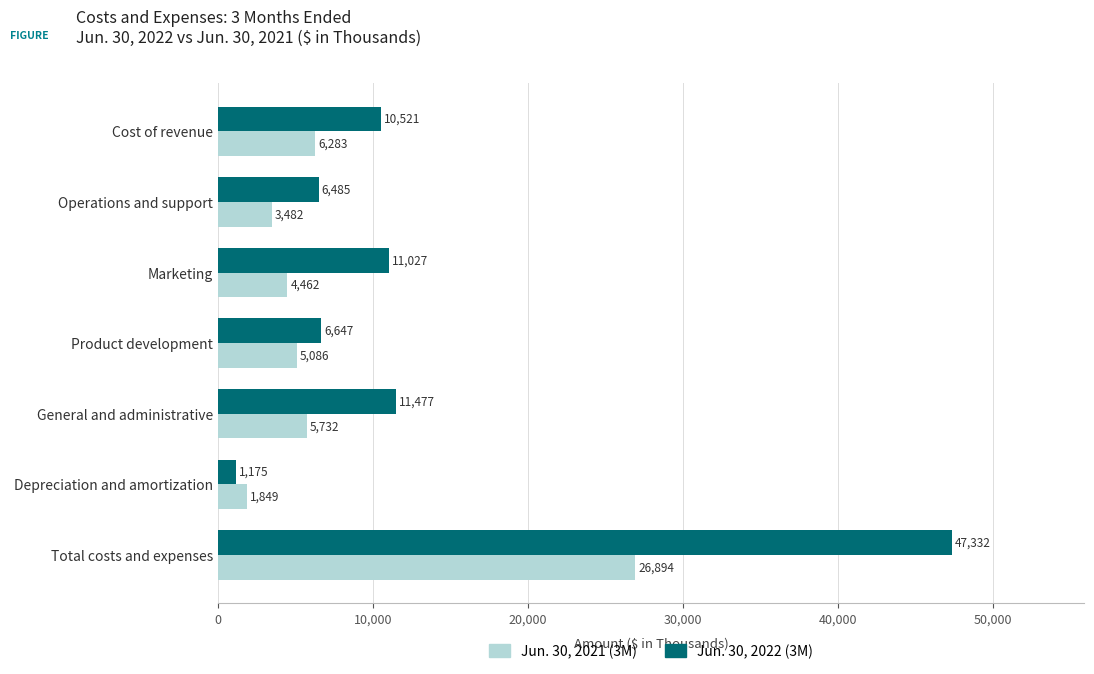

At which label is Jun. 30, 2021 (3M) closest to 14371?

Cost of revenue